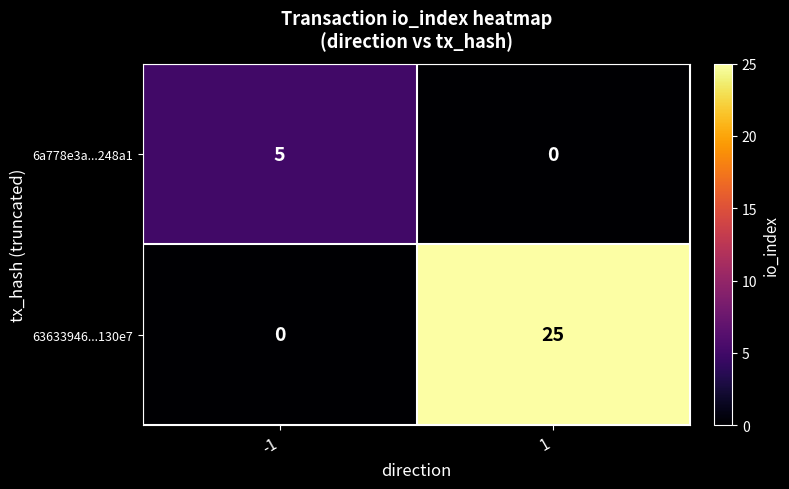

List the series in order of their overall mean, highest first.

63633946...130e7, 6a778e3a...248a1